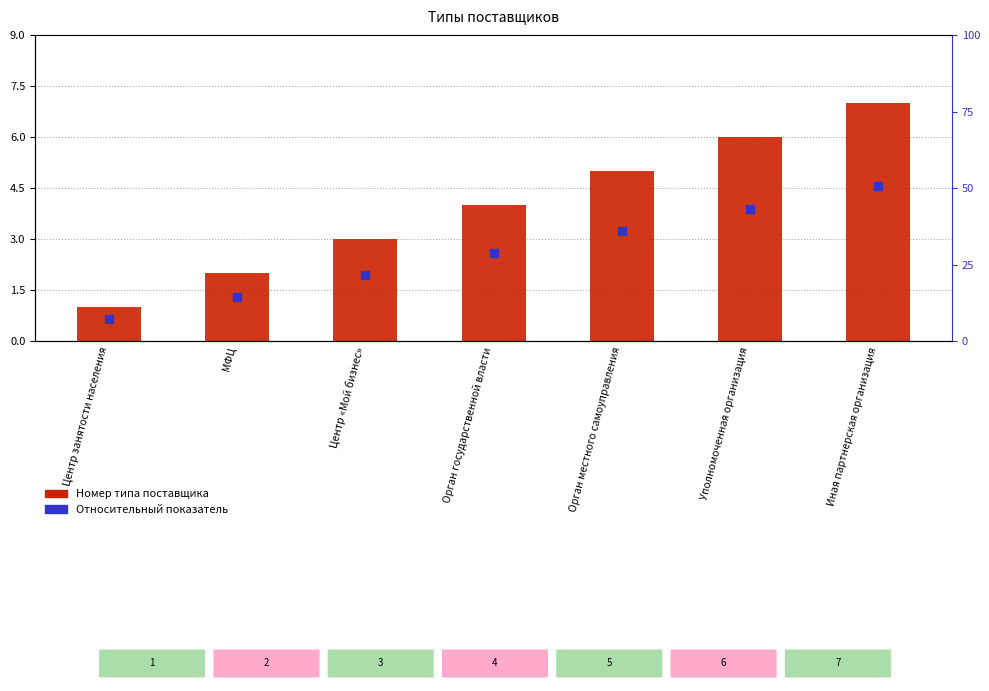

At how many categories does at least one series exceed 3?

4